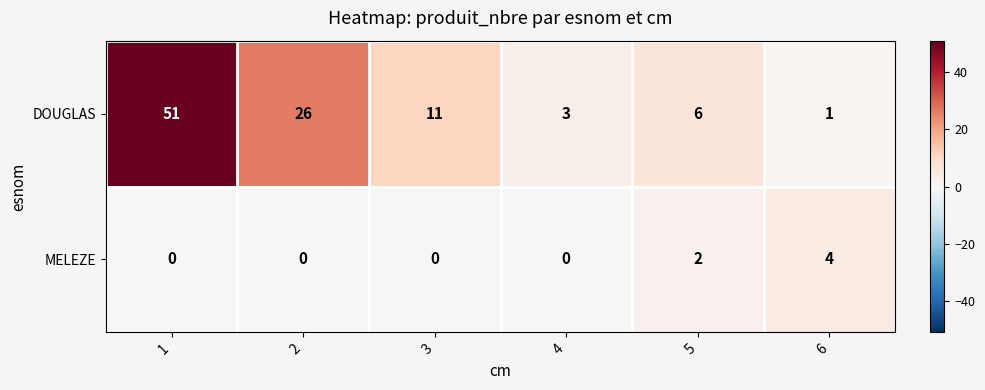

Is it true that MELEZE equals 4 at 6?

True